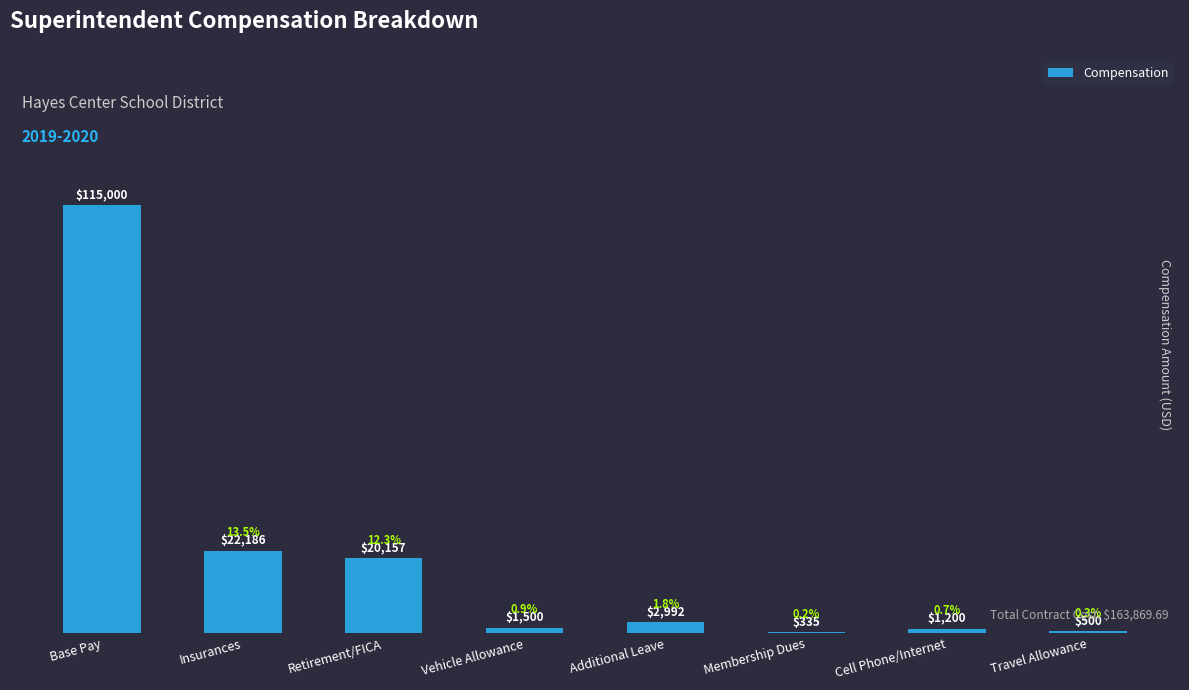

What is the maximum value shown in the chart?

115000.0